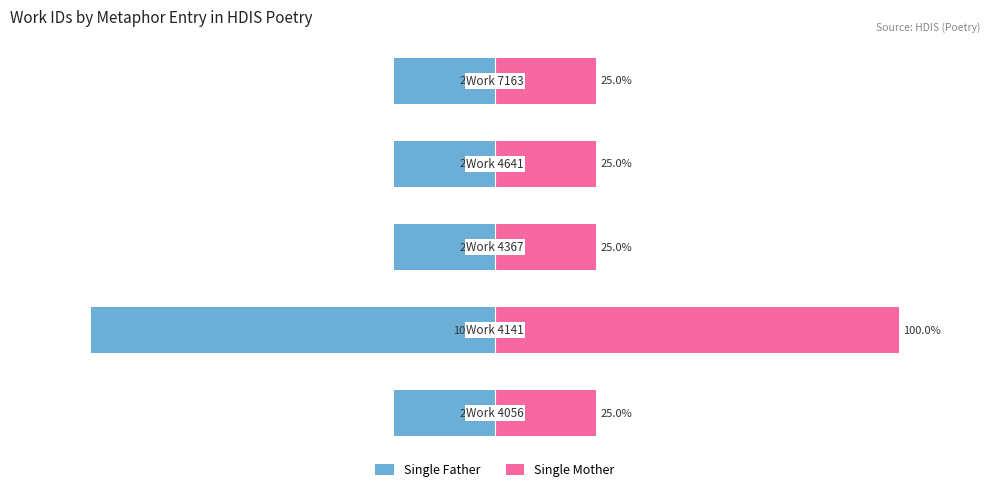

At how many categories does at least one series exceed 46?

1